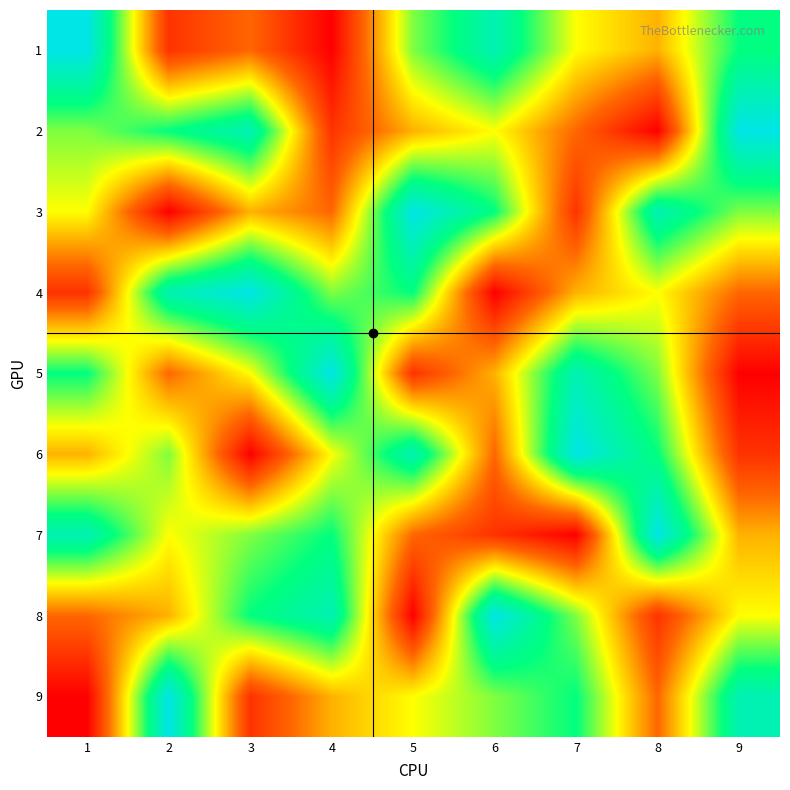

What is the spread (max minus min) of values at 9?

8